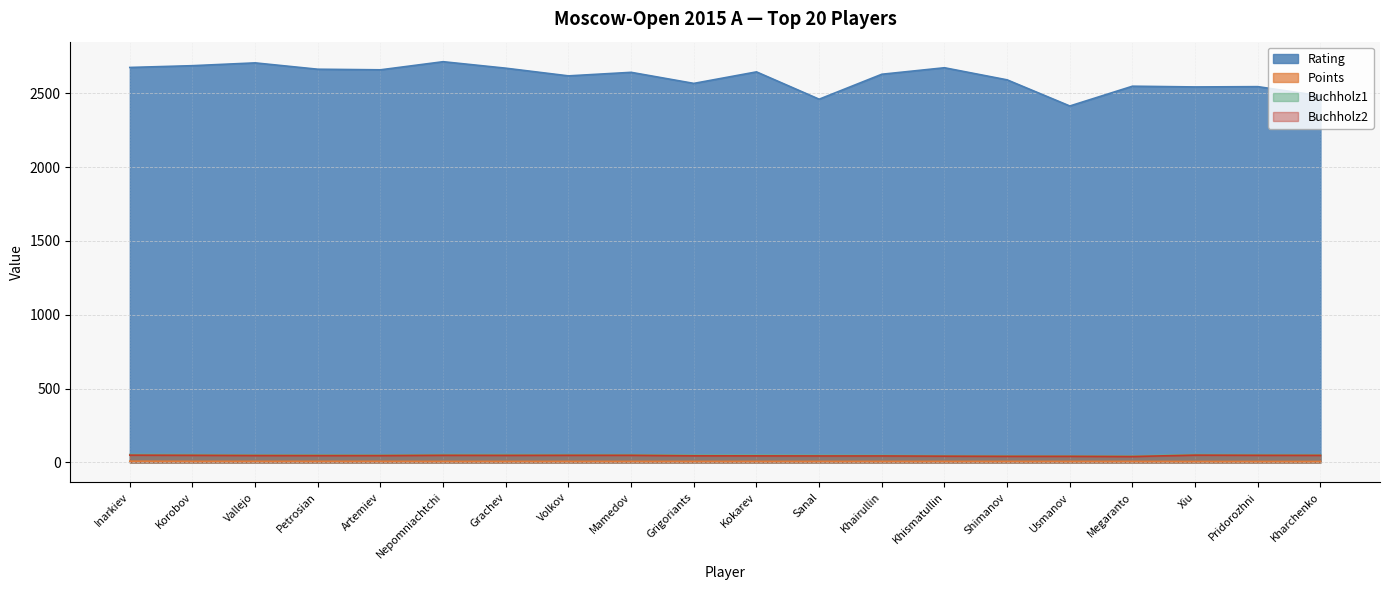

What is the maximum value shown in the chart?

2714.0